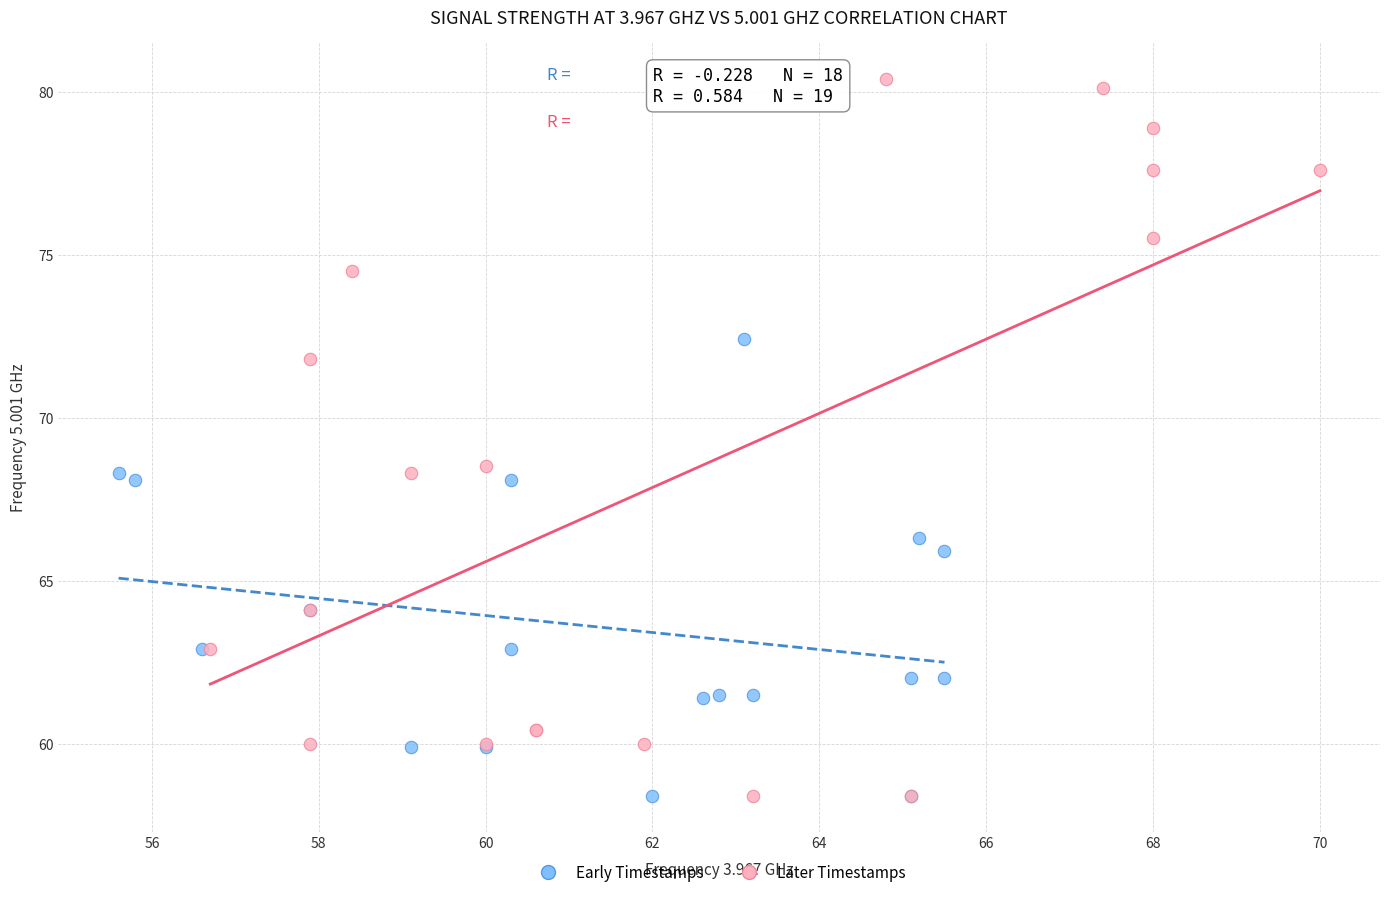

Which series contains the highest Y value?

Later Timestamps